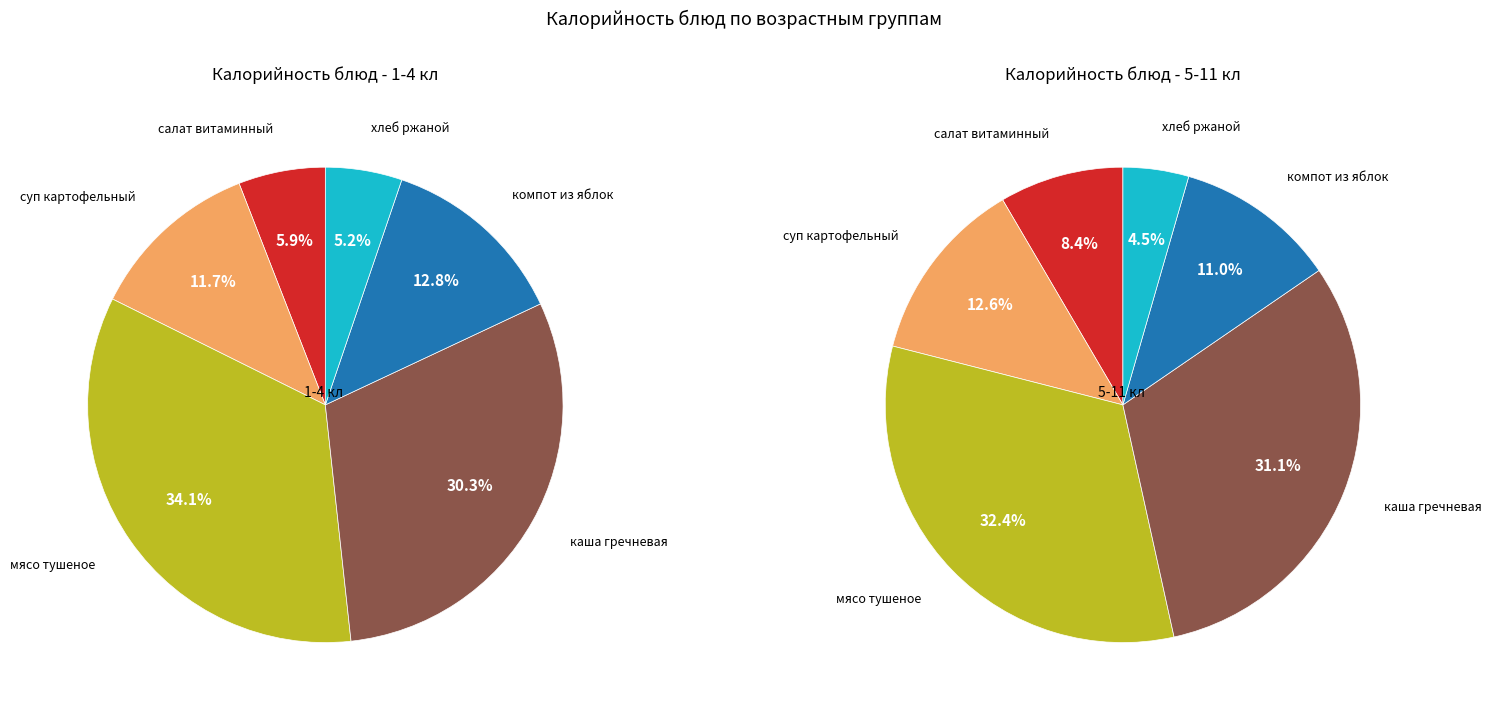

Combined, what portion of the pie is мясо тушеное and суп картофельный?

45.8%